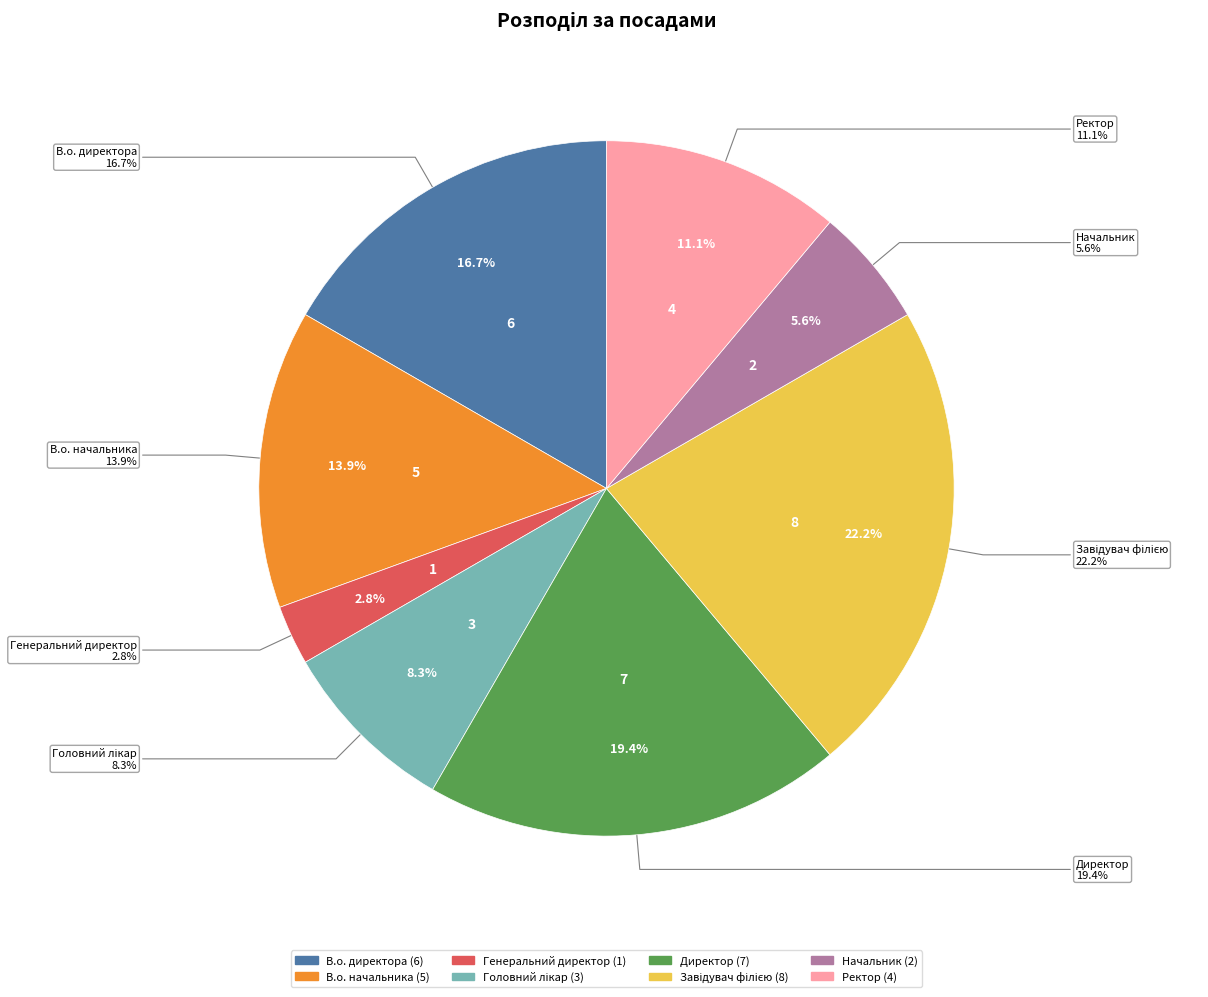

What is the total percentage of В.о. директора and Ректор?

27.8%